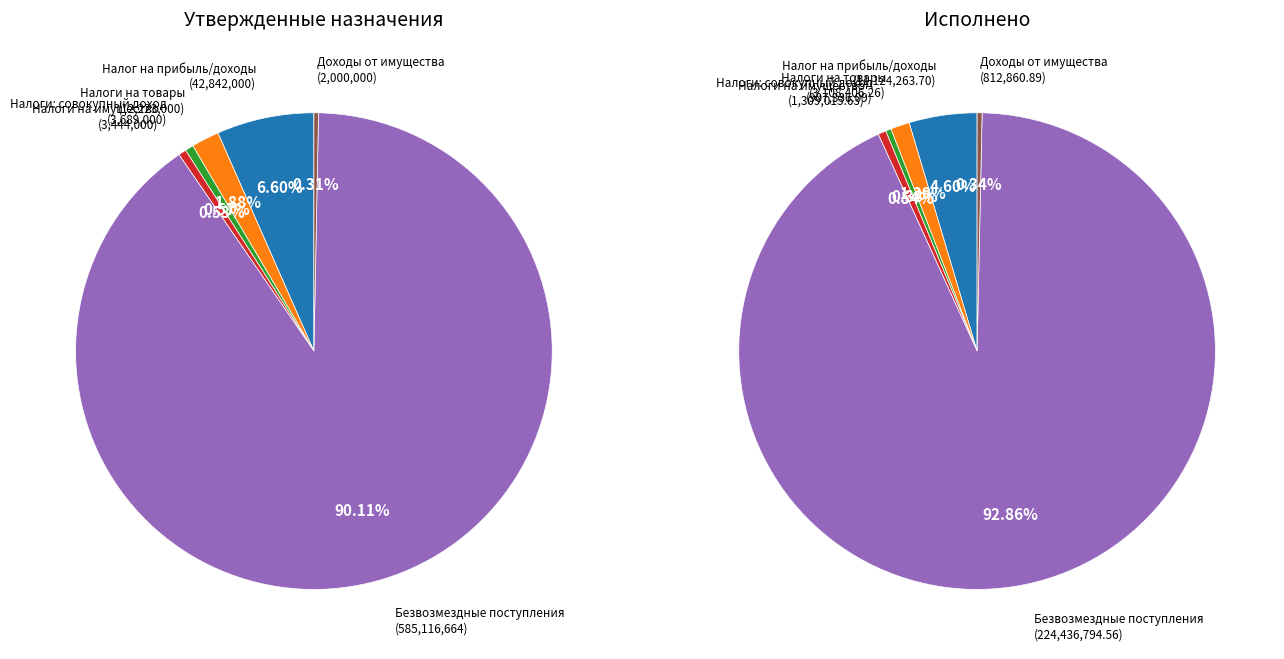

What is the change in value from НАЛОГИ НА ИМУЩЕСТВО to БЕЗВОЗМЕЗДНЫЕ ПОСТУПЛЕНИЯ?

+223127778.9